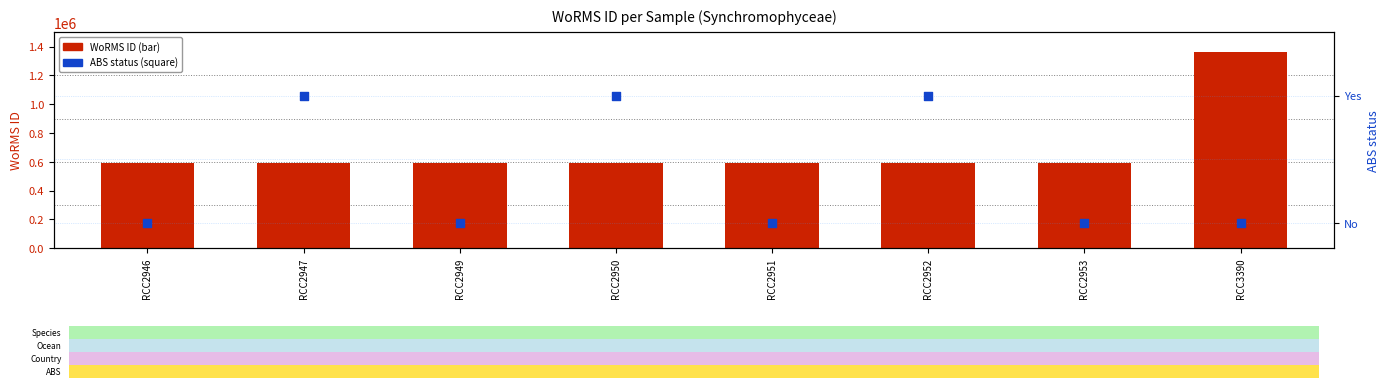

At which category is the sum across all series the highest?

RCC3390